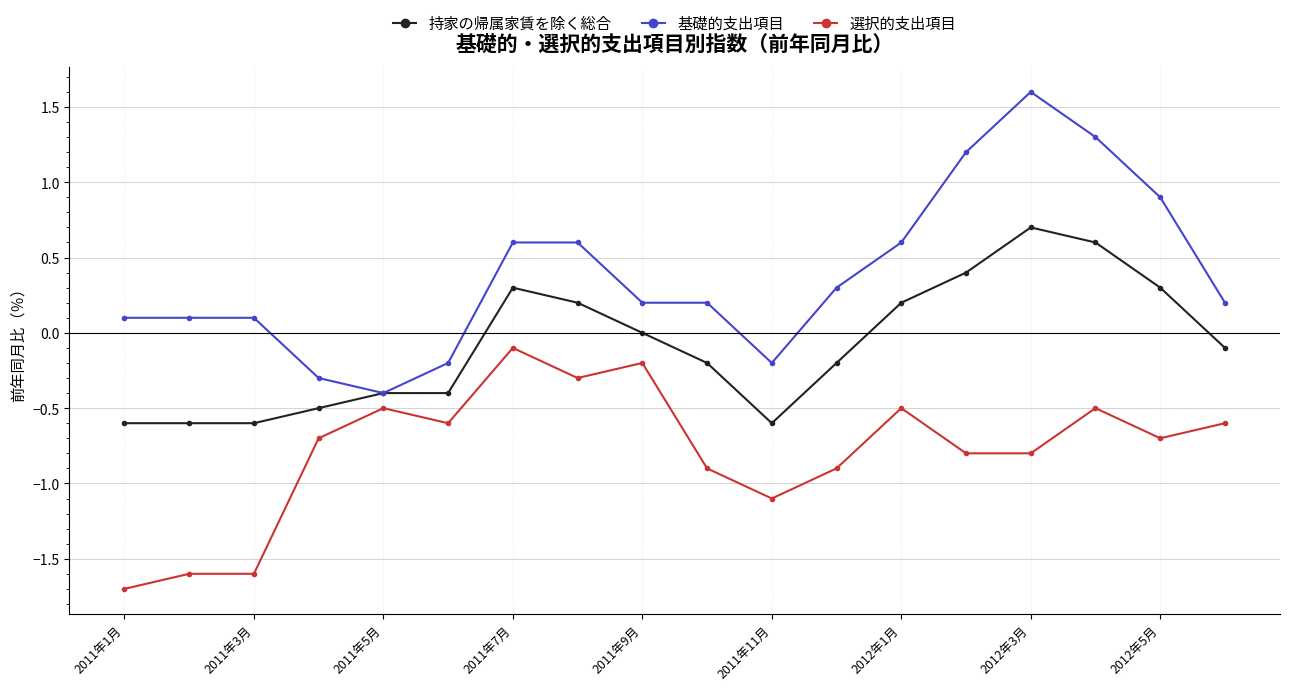

How many values in the 基礎的支出項目 series are below 0?

4